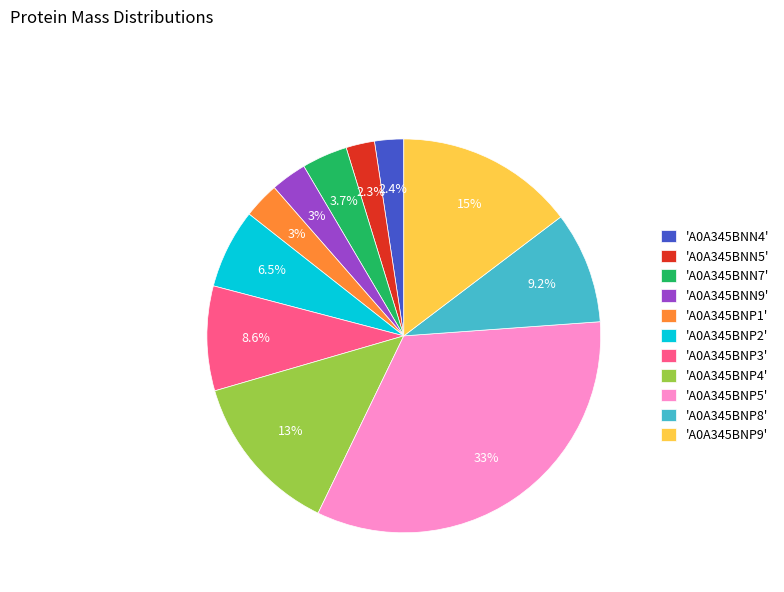

How much of the chart is everything except 'A0A345BNP2'?

93.5%